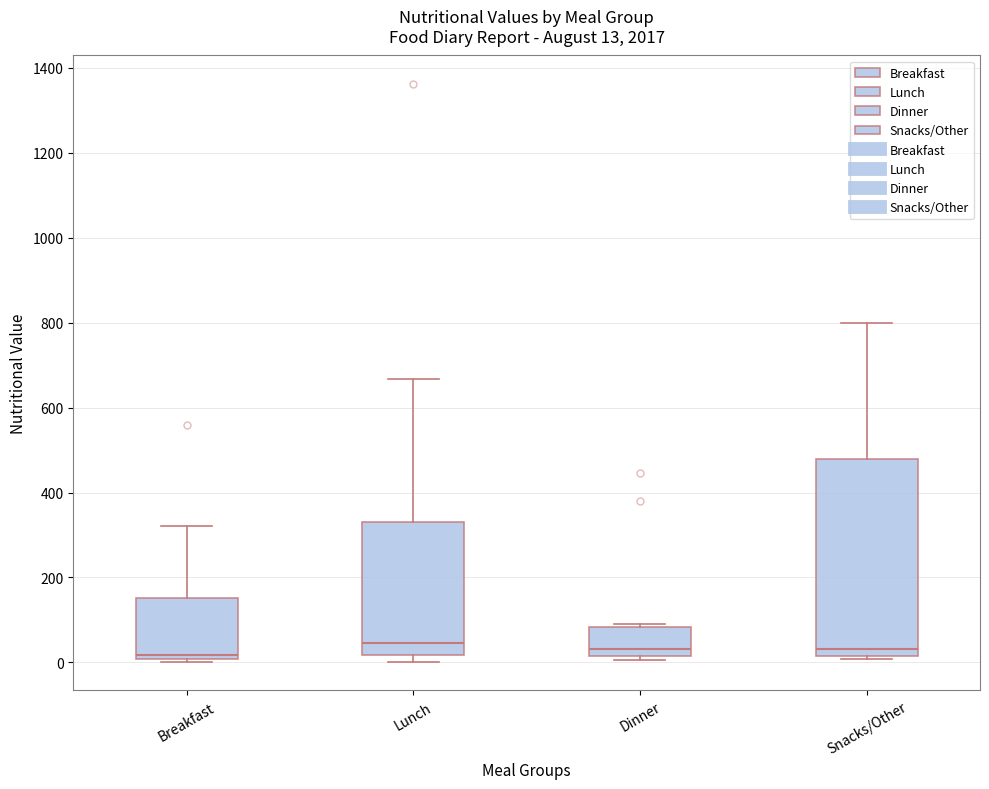

Which box is the tallest, from its lower edge to its upper edge?

Snacks/Other